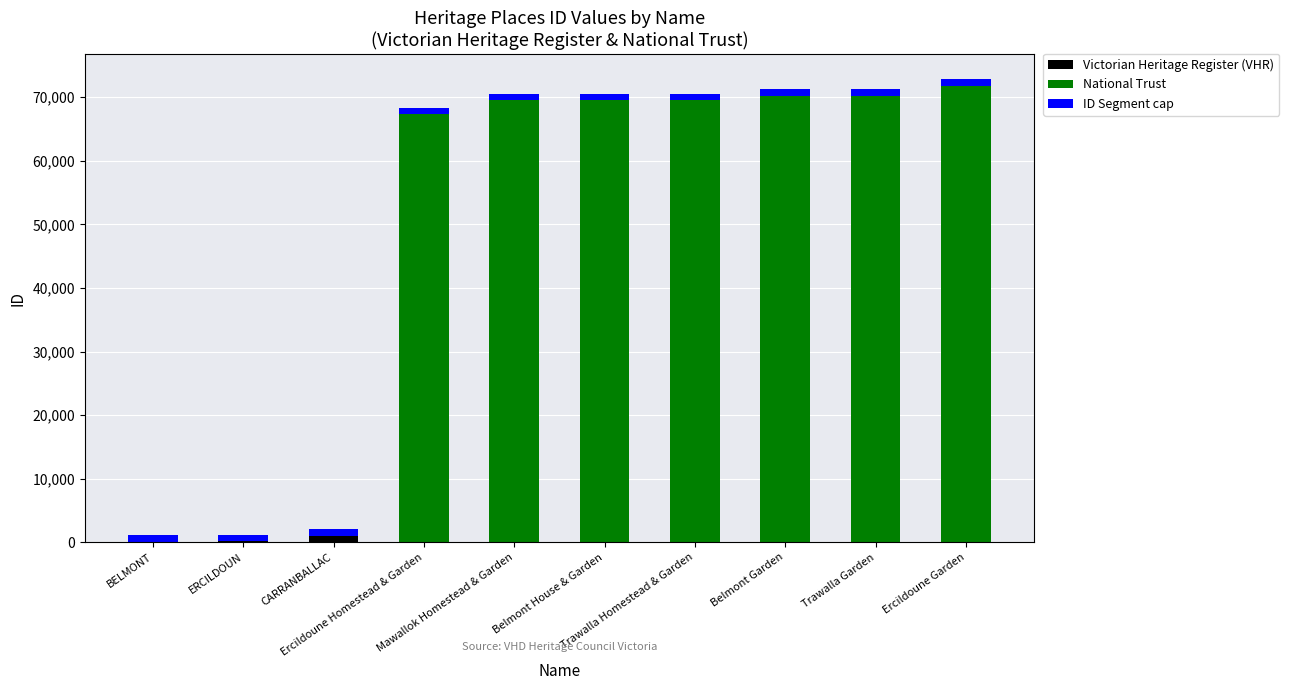

What is the sum of all Victorian Heritage Register (VHR) values?

1302